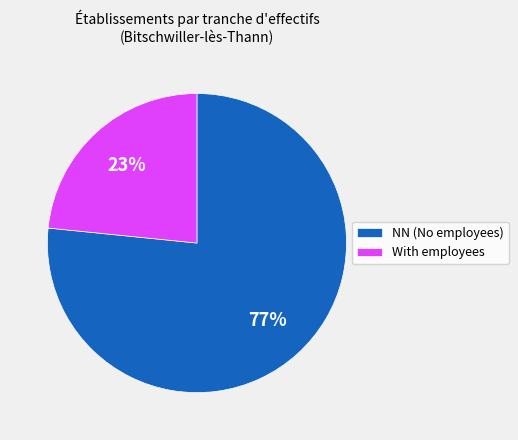

Which has a higher value, With employees or NN (No employees)?

NN (No employees)